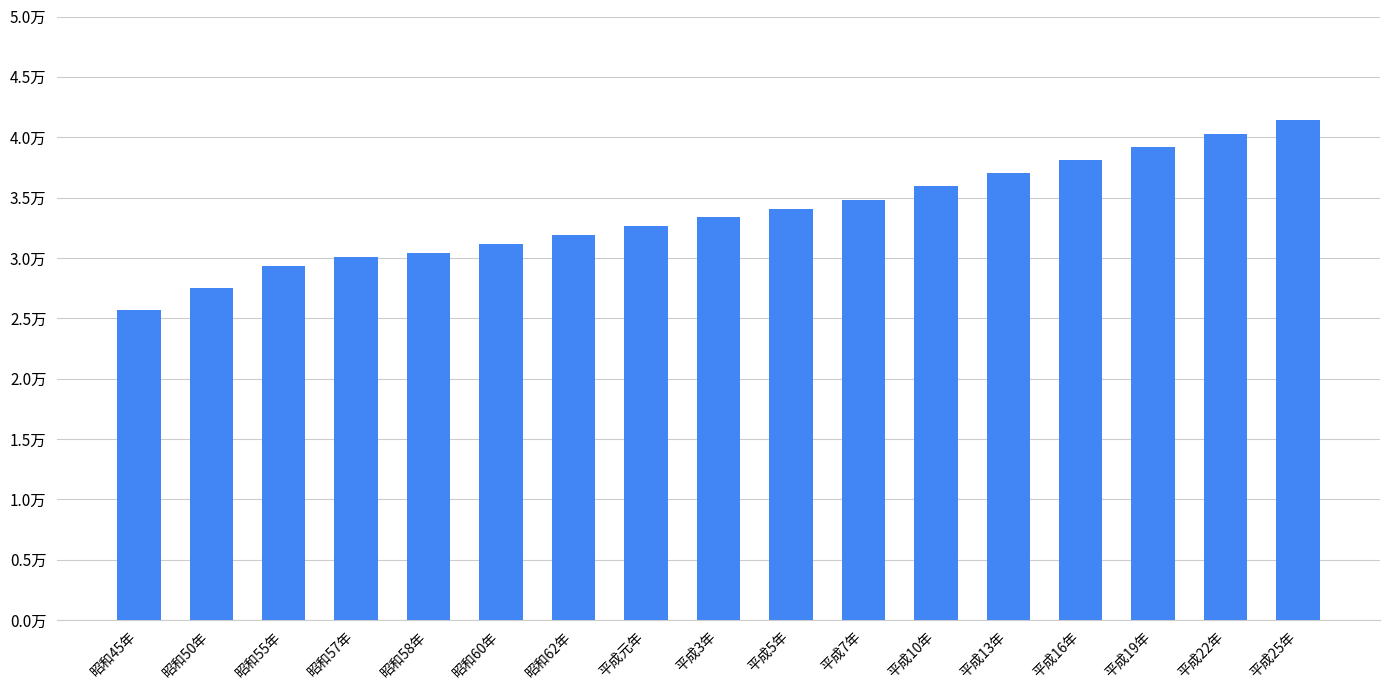

Rank the categories by value from lowest to highest.

昭和45年, 昭和50年, 昭和55年, 昭和57年, 昭和58年, 昭和60年, 昭和62年, 平成元年, 平成3年, 平成5年, 平成7年, 平成10年, 平成13年, 平成16年, 平成19年, 平成22年, 平成25年